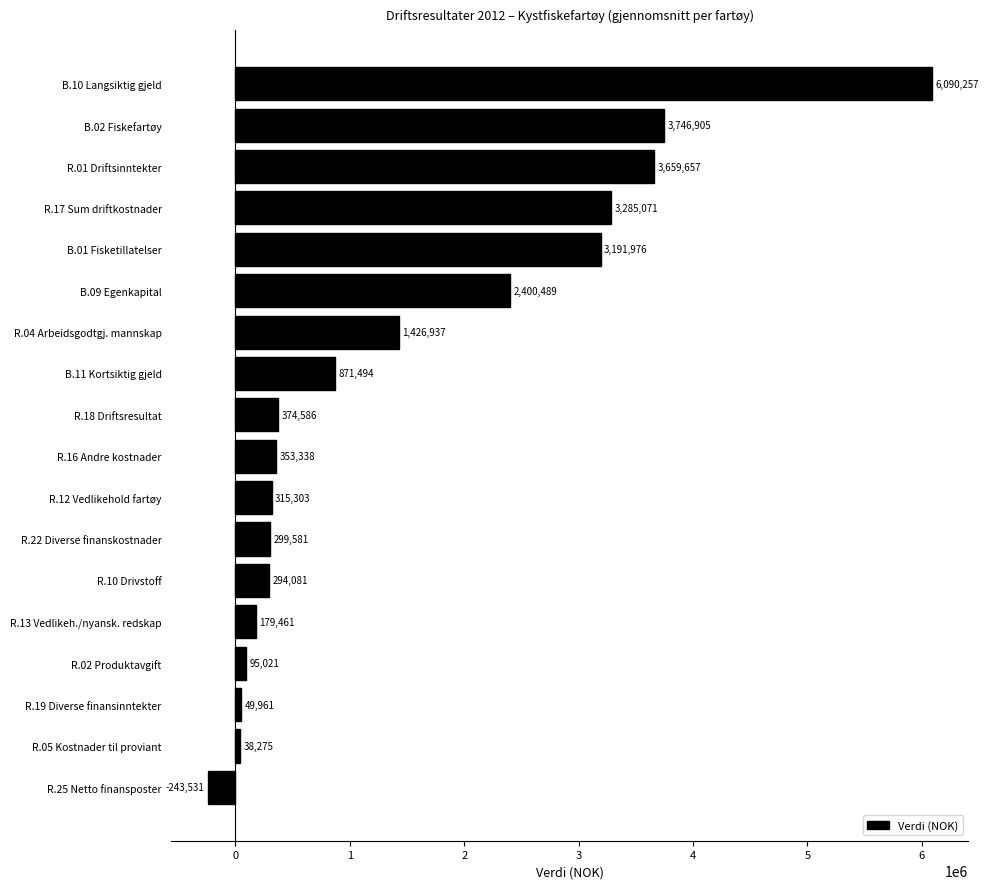

Where is the data nearest to the value 2923362?

B.01 Fisketillatelser